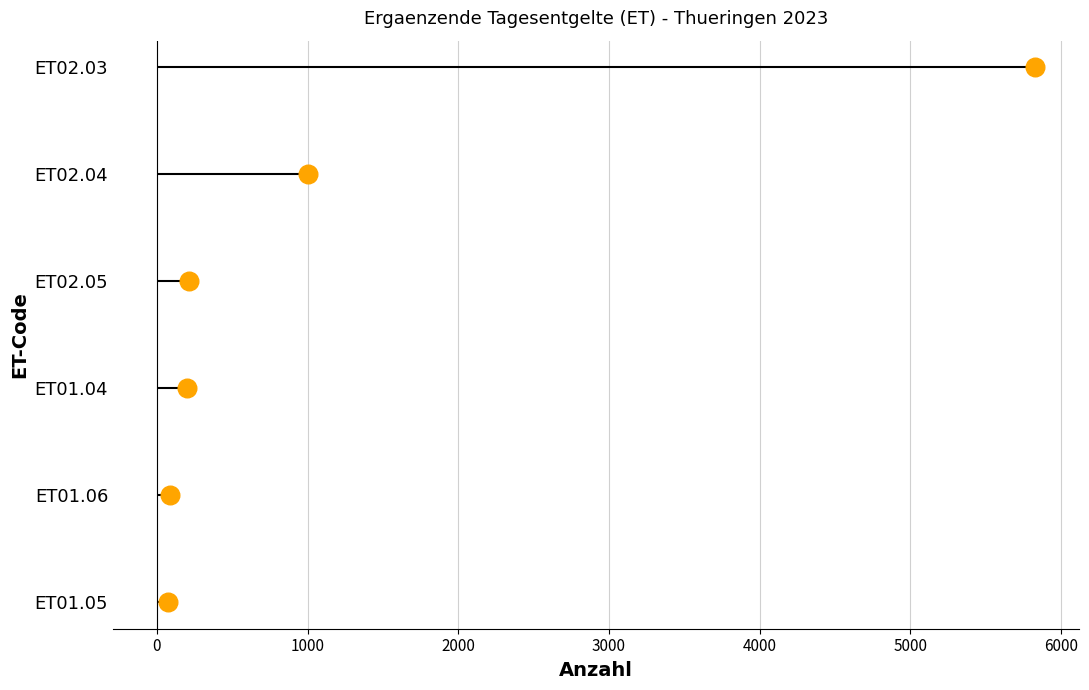

What is the change in value from 0 to 4000?

+4